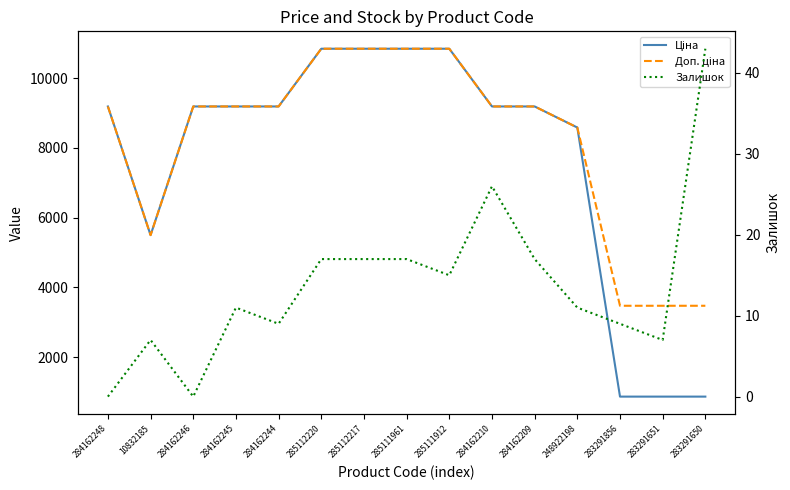

How many interior local valleys does the Ціна series have?

1